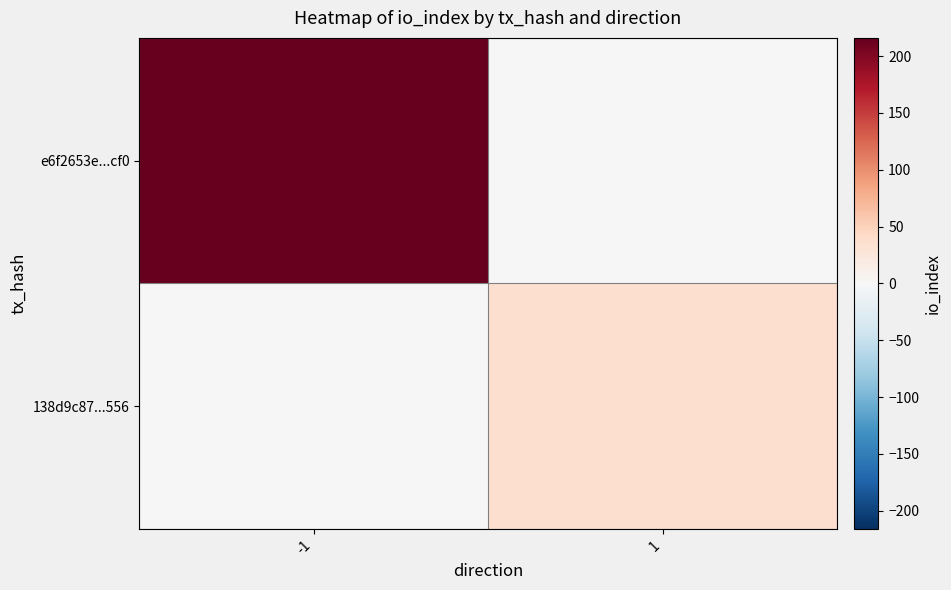

Which label corresponds to the smallest value in the chart?

1